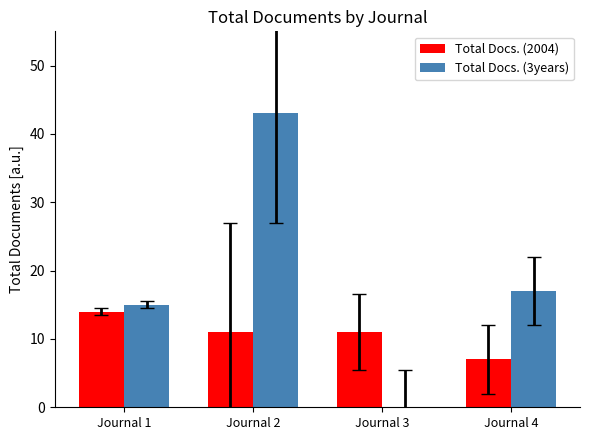

How many groups of bars are there?

4